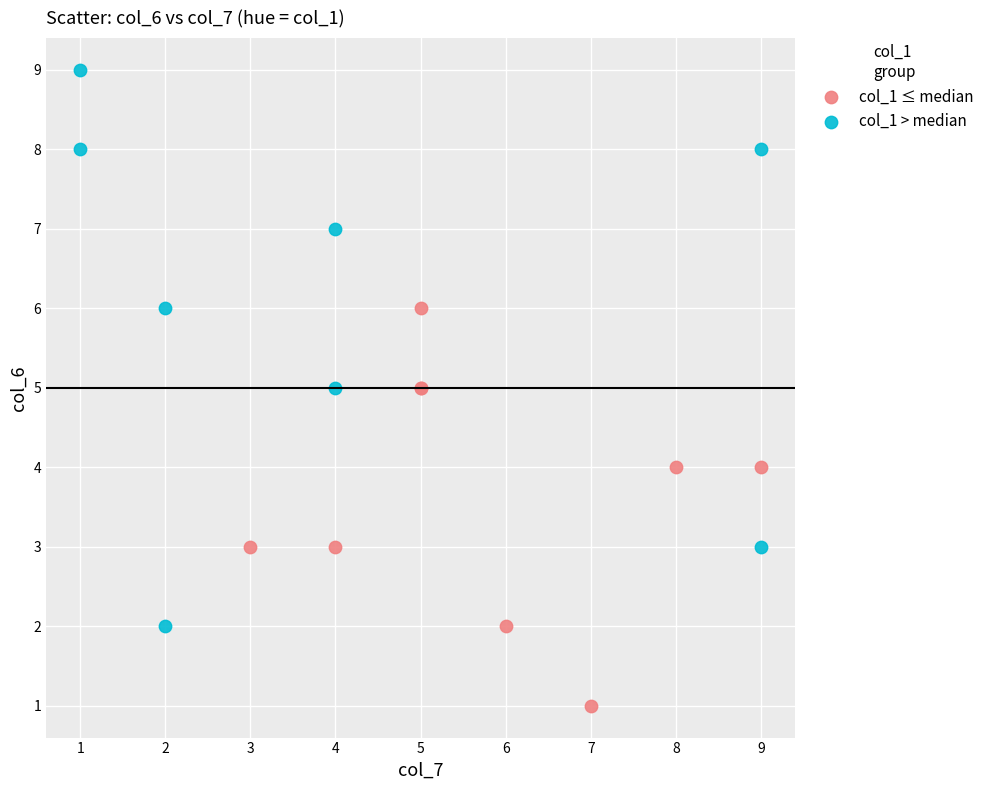

Which series reaches the maximum Y coordinate?

col_1 > median